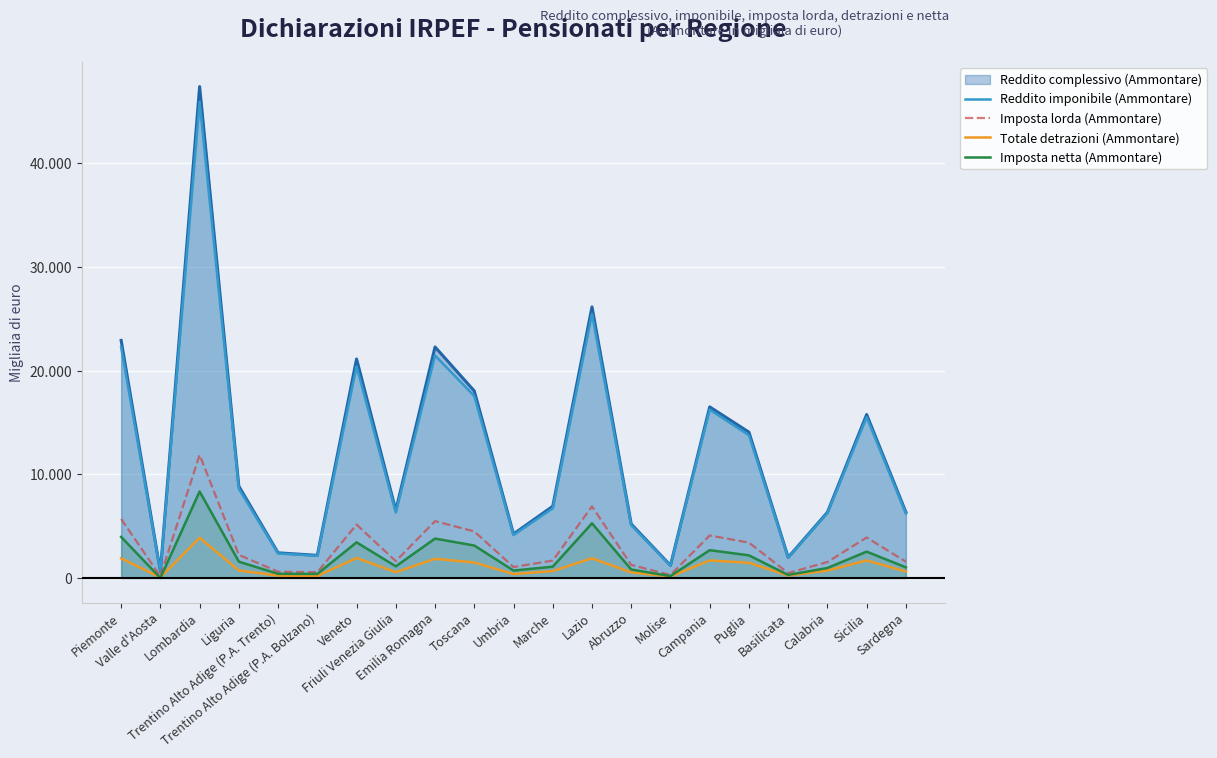

Where does the Imposta netta (Ammontare) series first go above 1122169?

Piemonte